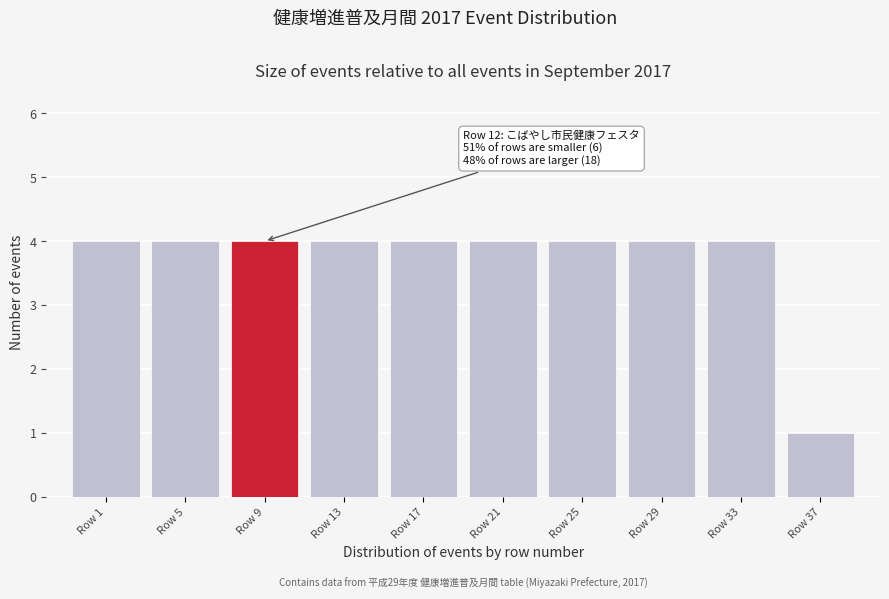

Reading left to right, list all the values displayed in this chart.

Row 1=4	Row 5=4	Row 9=4	Row 13=4	Row 17=4	Row 21=4	Row 25=4	Row 29=4	Row 33=4	Row 37=1